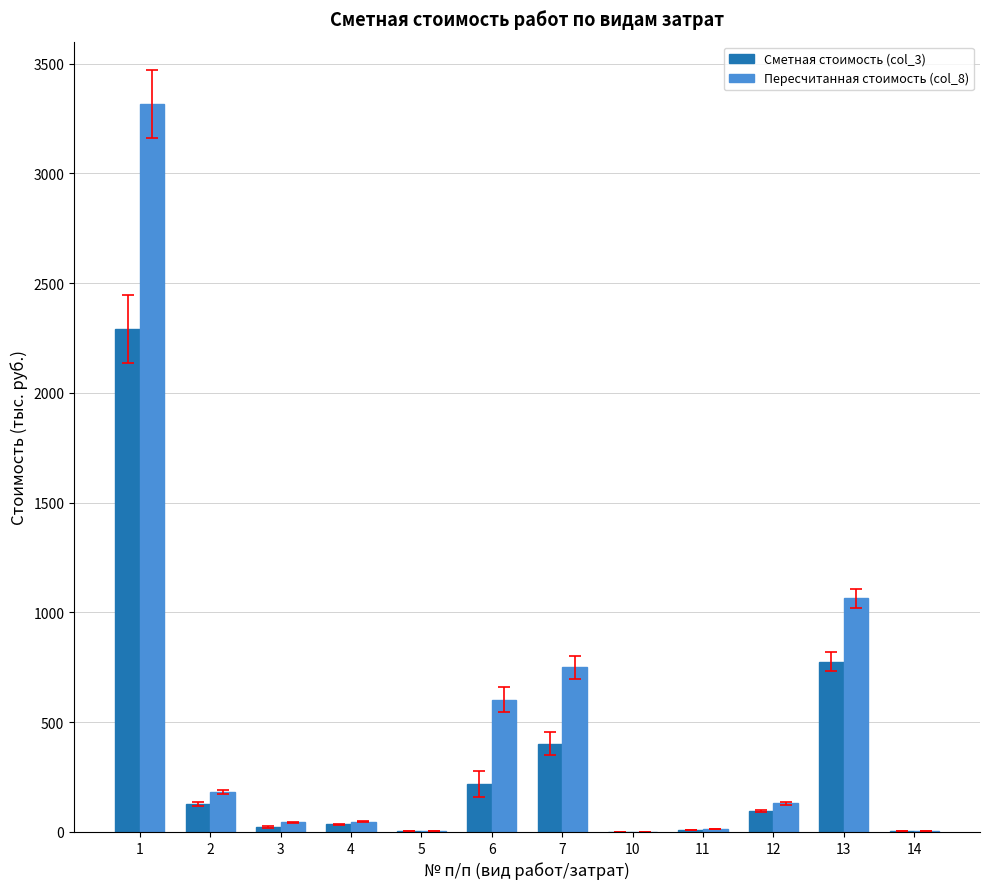

Between 7 and 12, which series saw the biggest shift?

Пересчитанная стоимость (col_8)